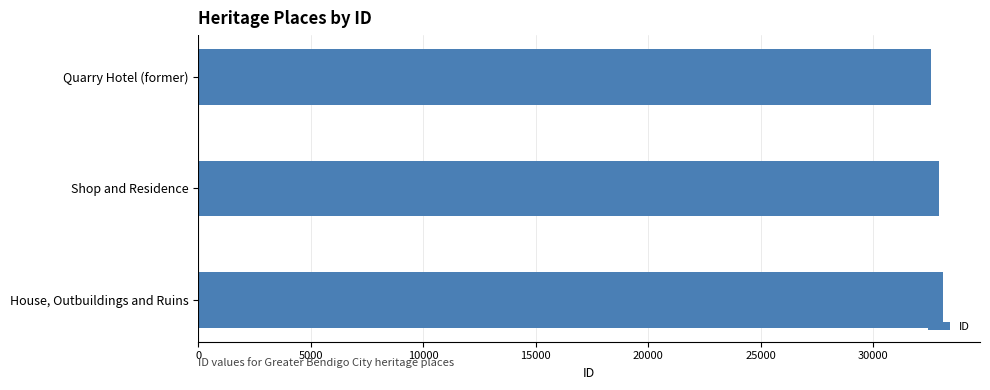

True or false: the data shows 33091 at House, Outbuildings and Ruins.

True